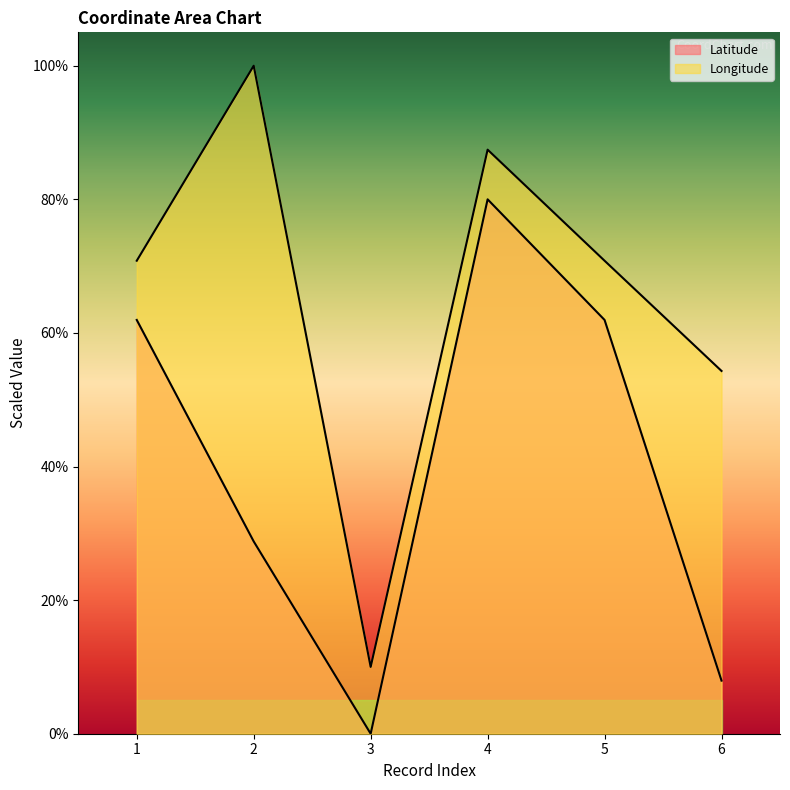

True or false: Latitude and Longitude intersect in this chart.

False